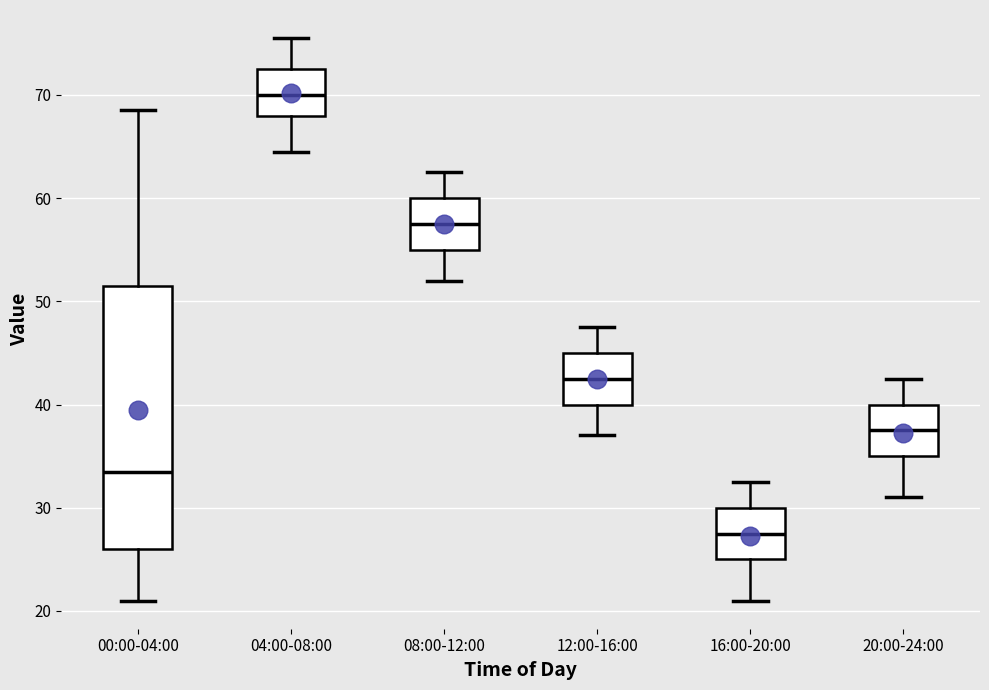

Reading left to right, transcribe this box plot: for each box, give where its median line is, the range the box spans, and where its two whiskers end, as read against the y-axis. The values are not printed on the chart, so give them approximately, as read against the axis.

00:00-04:00: median 34, box 26 to 52, whiskers 21 to 69
04:00-08:00: median 70, box 68 to 73, whiskers 65 to 76
08:00-12:00: median 58, box 55 to 60, whiskers 52 to 63
12:00-16:00: median 43, box 40 to 45, whiskers 37 to 48
16:00-20:00: median 28, box 25 to 30, whiskers 21 to 33
20:00-24:00: median 38, box 35 to 40, whiskers 31 to 43